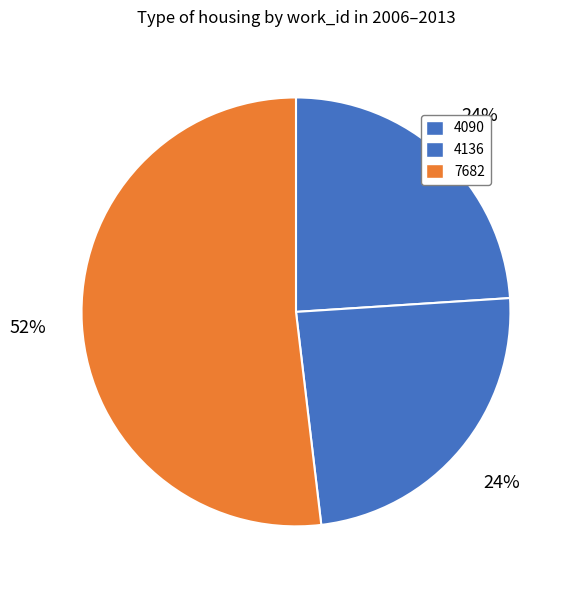

Count the number of slices in the pie.

3